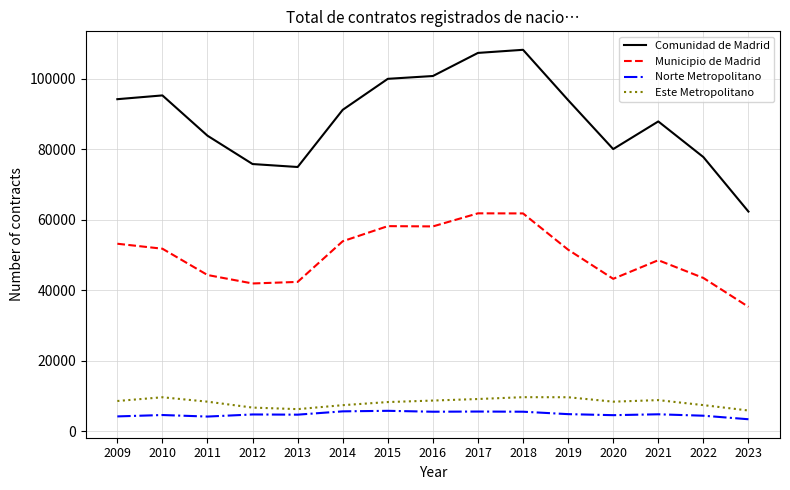

Which category has the lowest value in the Municipio de Madrid series?

2023